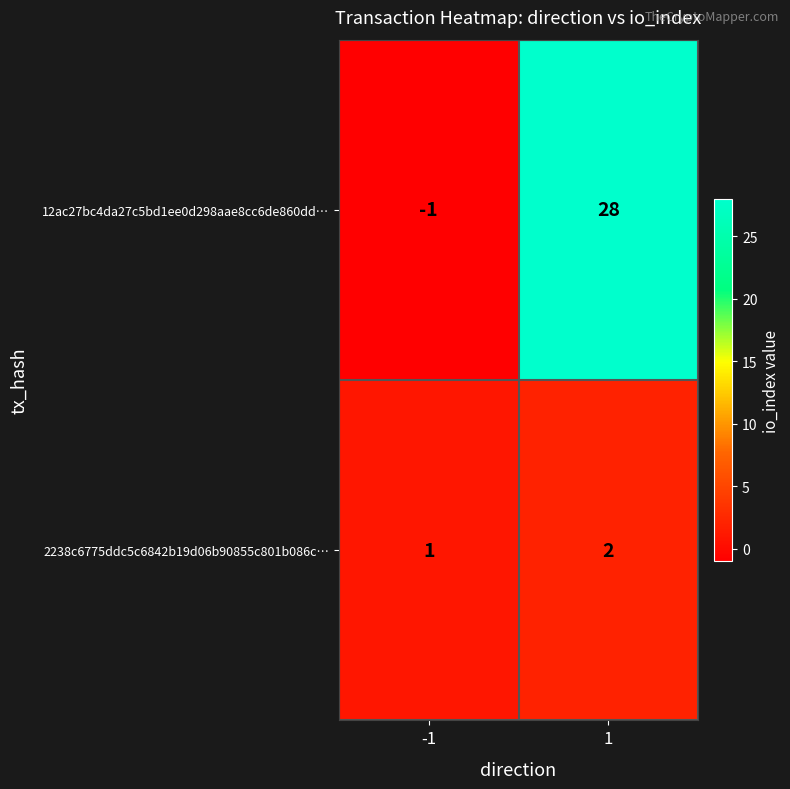

Which series has the widest spread of values?

12ac27bc4da27c5bd1ee0d298aae8cc6de860dd…